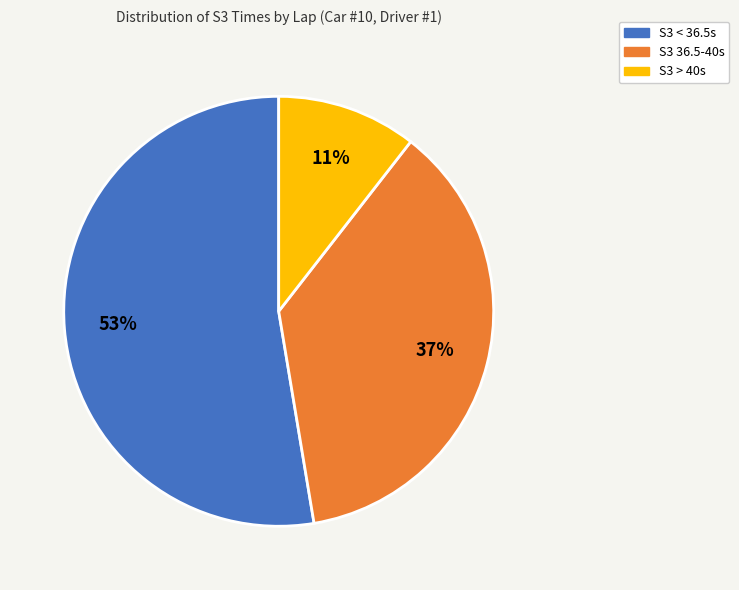

How many segments does this pie chart have?

3